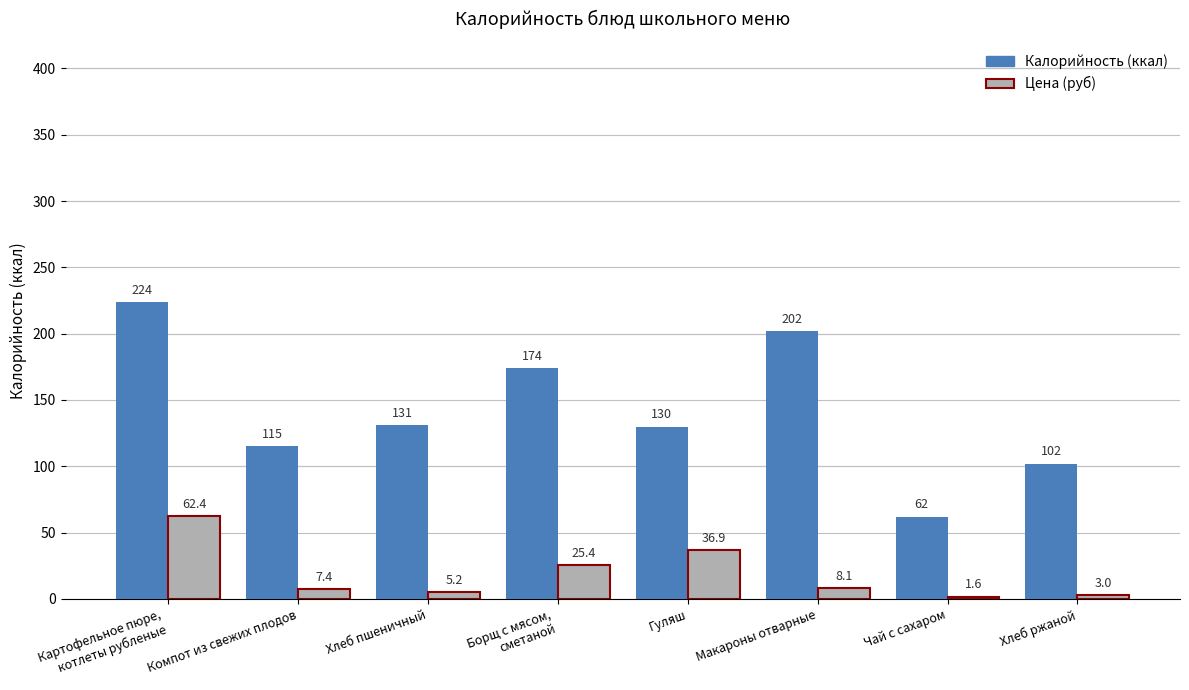

What is the total value across all series at Хлеб ржаной?

105.0